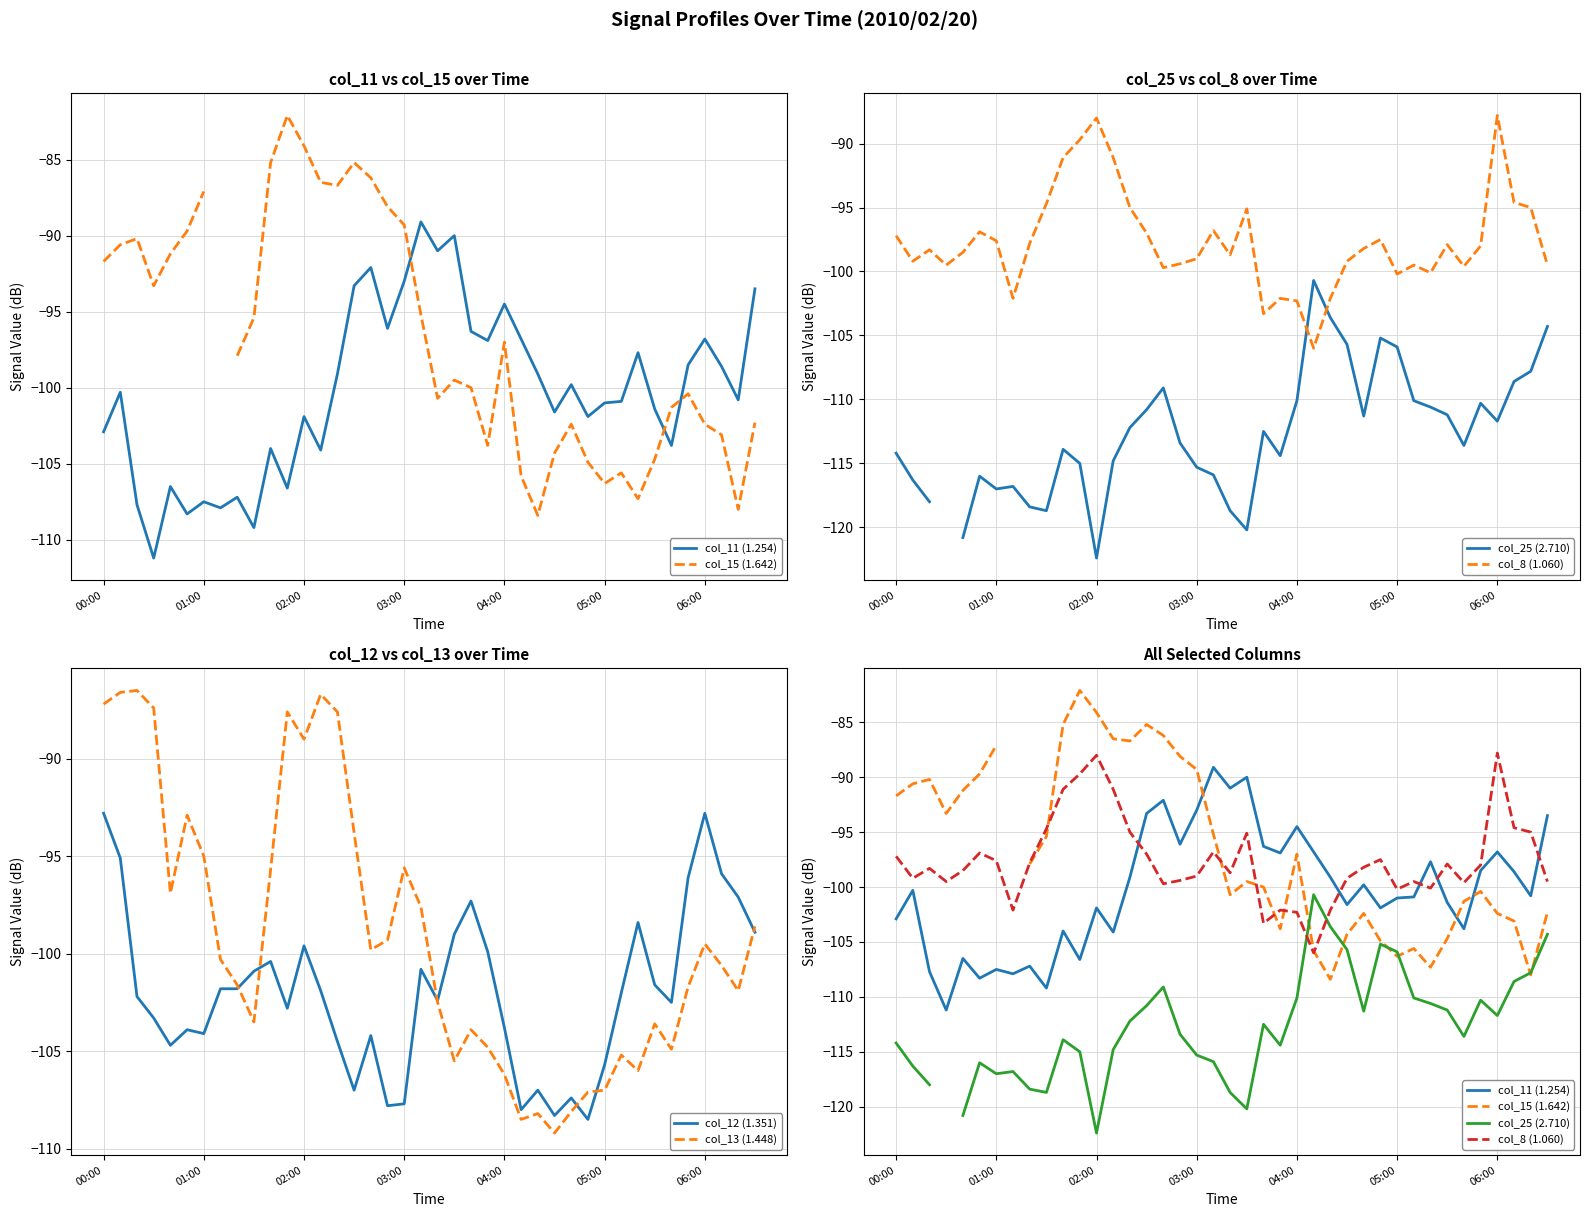

What is the lowest value of the col_13 (1.448) series?

-109.2